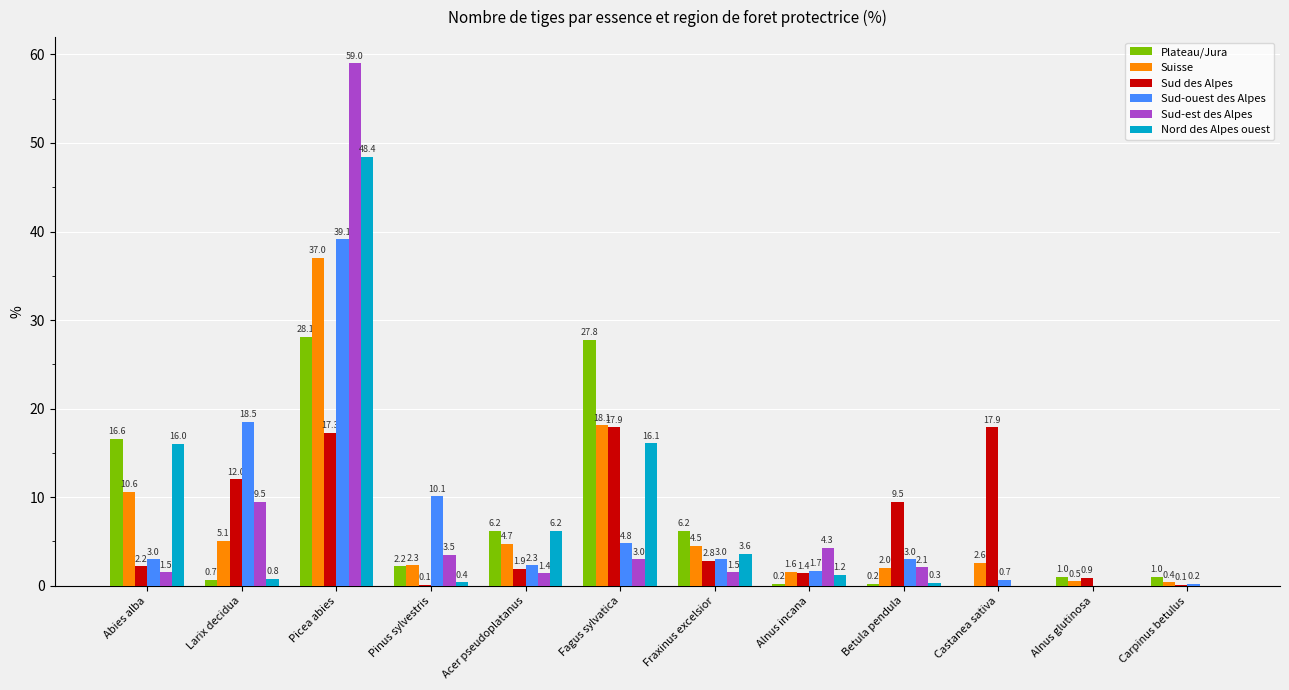

Between Abies alba and Castanea sativa, which series saw the biggest shift?

Plateau/Jura